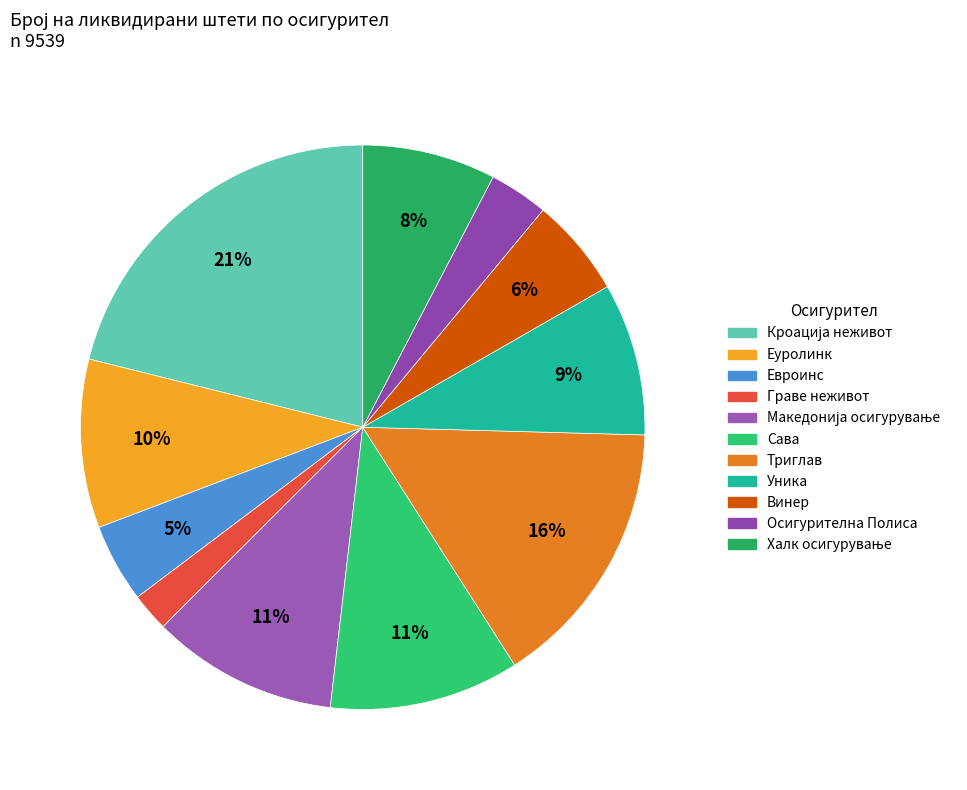

What percentage is the Граве неживот slice, to the nearest percent?

2%